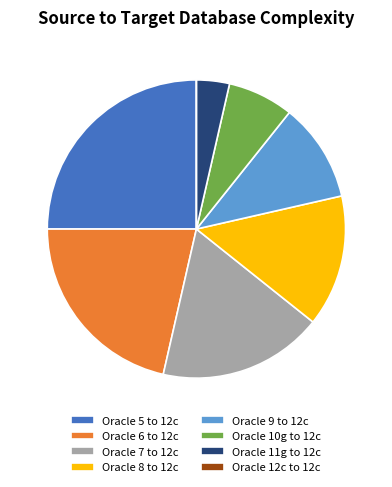

Approximately how many times larger is the value at Oracle 5 to 12c compared to Oracle 9 to 12c?

2.3